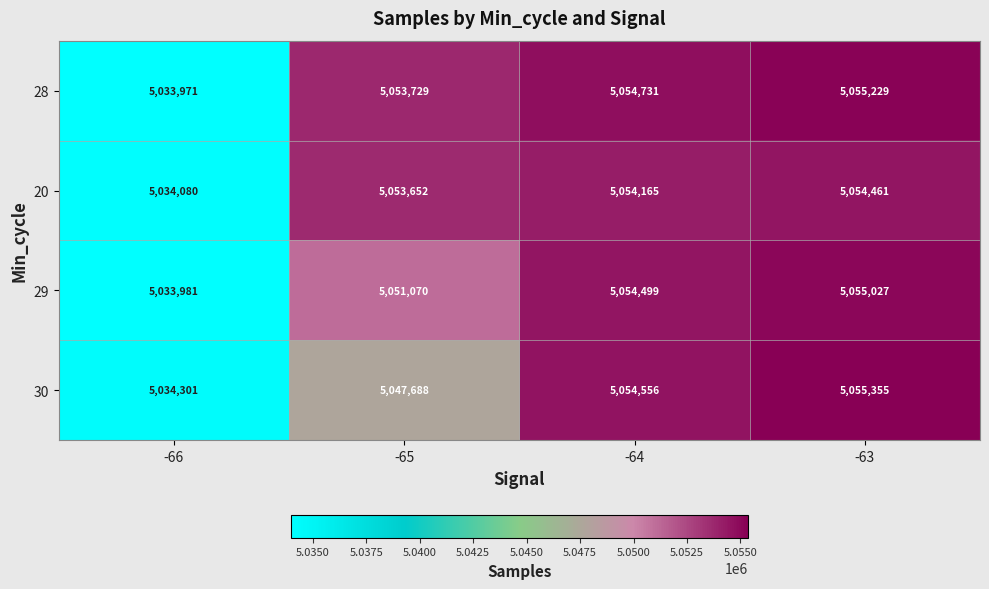

Reading left to right, transcribe all the data shown in this chart.

28: 5033971	5053729	5054731	5055229
20: 5034080	5053652	5054165	5054461
29: 5033981	5051070	5054499	5055027
30: 5034301	5047688	5054556	5055355